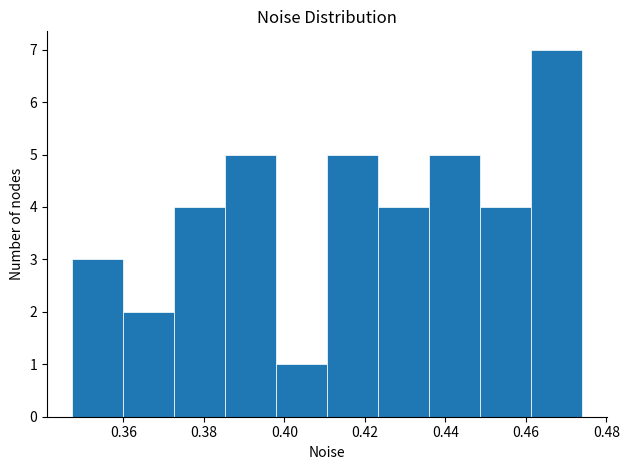

Over which range of the x-axis is the bar tallest?

0.462 to 0.474